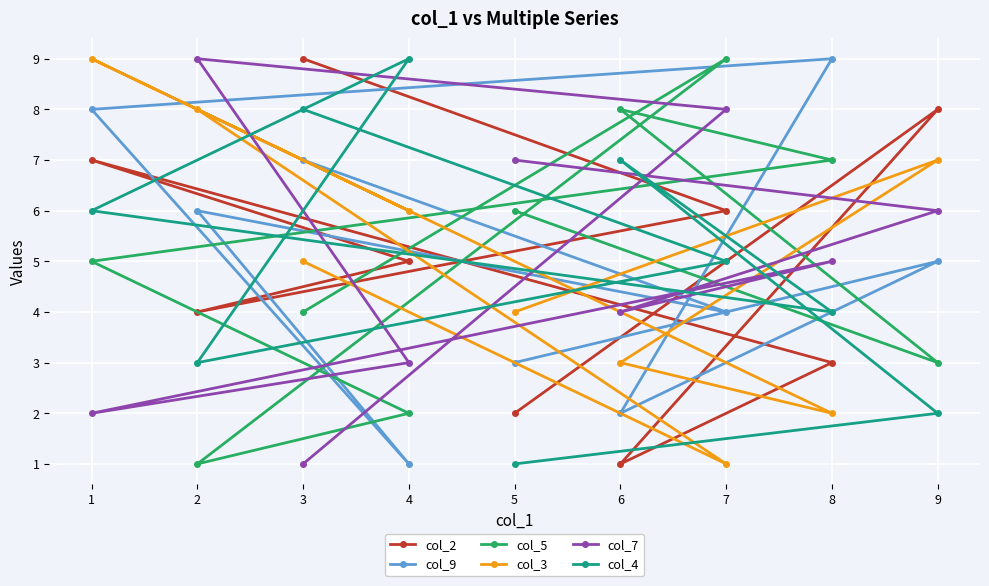

Reading left to right, list all the values displayed in this chart.

col_2: 1=7	2=4	3=9	4=5	5=2	6=1	7=6	8=3	9=8
col_9: 1=8	2=6	3=7	4=1	5=3	6=2	7=4	8=9	9=5
col_5: 1=5	2=1	3=4	4=2	5=6	6=8	7=9	8=7	9=3
col_3: 1=9	2=8	3=5	4=6	5=4	6=3	7=1	8=2	9=7
col_7: 1=2	2=9	3=1	4=3	5=7	6=4	7=8	8=5	9=6
col_4: 1=6	2=3	3=8	4=9	5=1	6=7	7=5	8=4	9=2